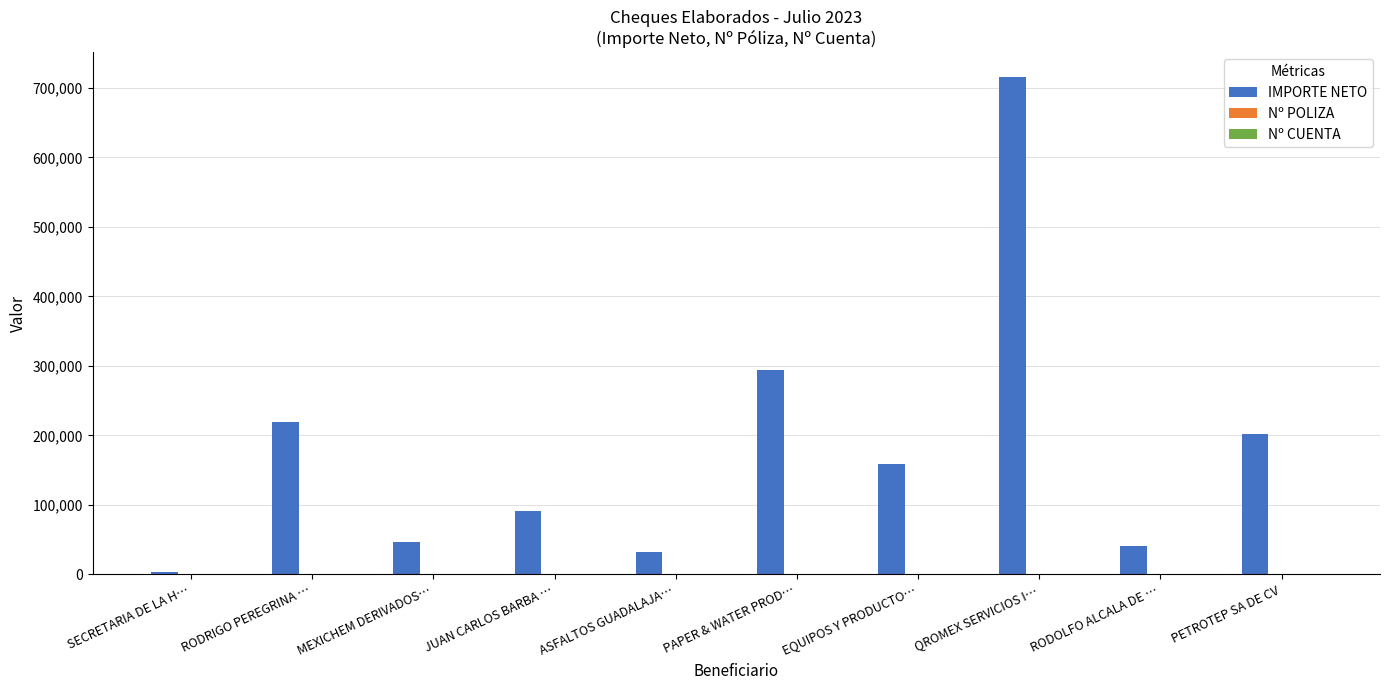

What is the greatest value displayed?

715720.0